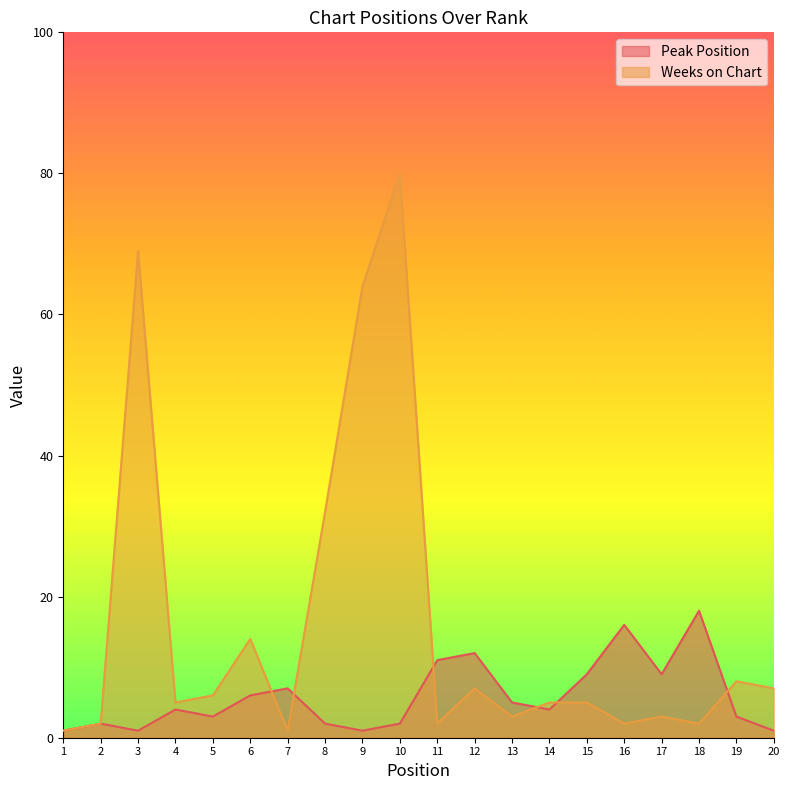

Where is the first local minimum for Weeks on Chart?

4